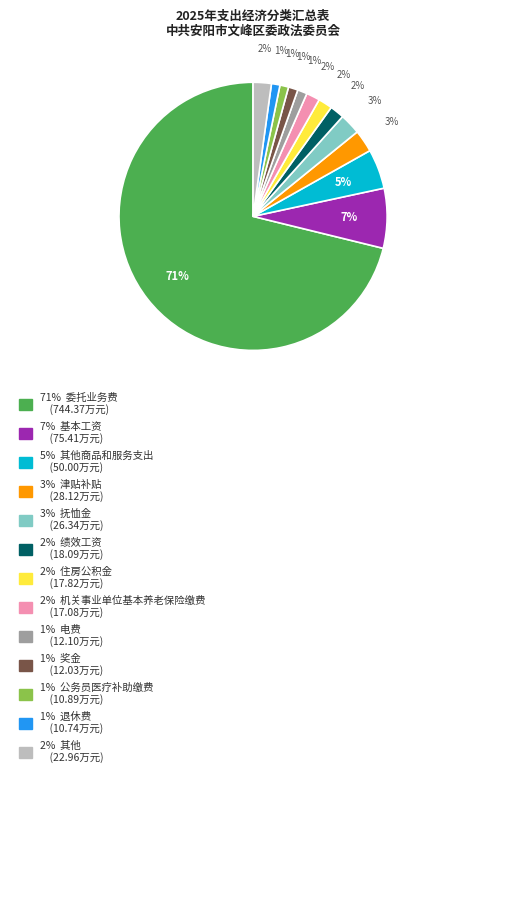

Does any single category account for the majority?

Yes